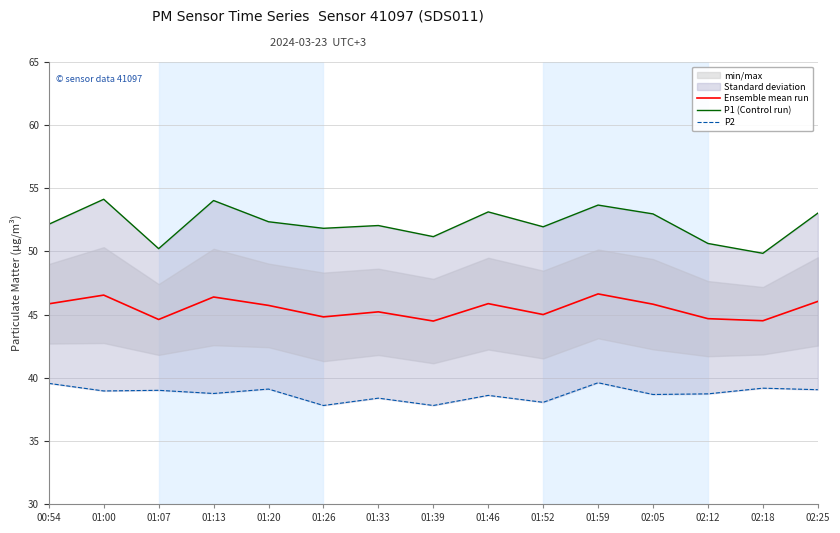

True or false: P2 and P1 (Control run) cross at least once.

False